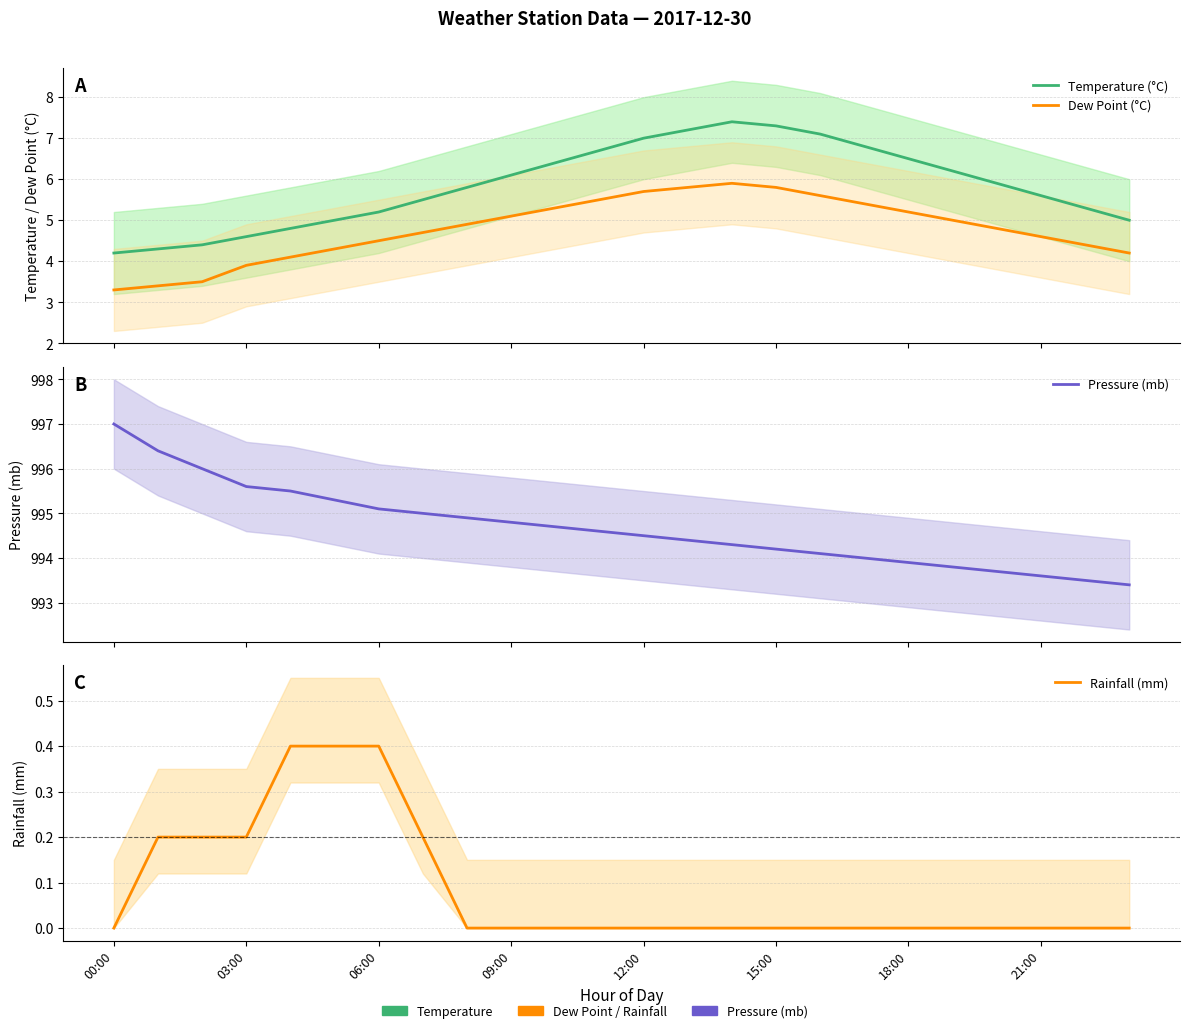

Is it true that Temperature (°C) equals 12.5 at 14?

False